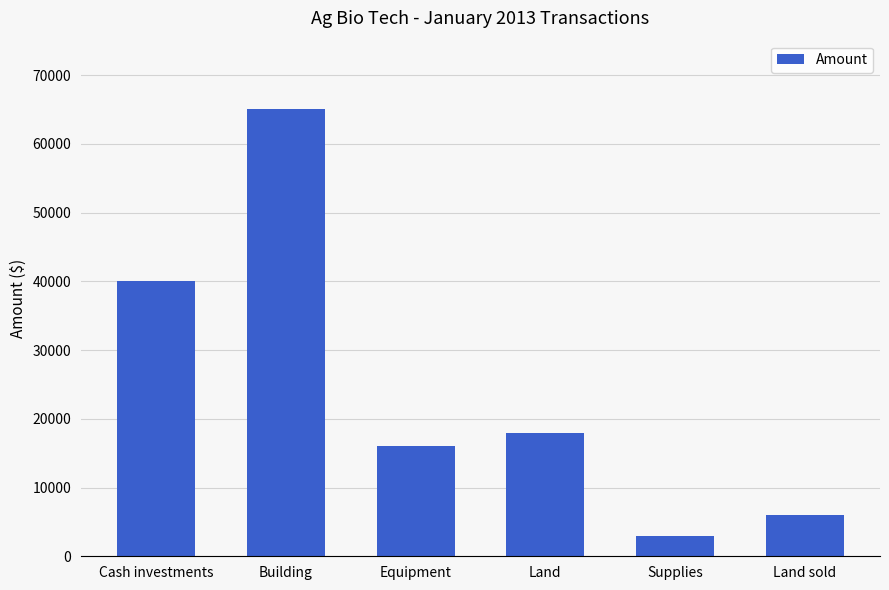

Are the bars horizontal?

No